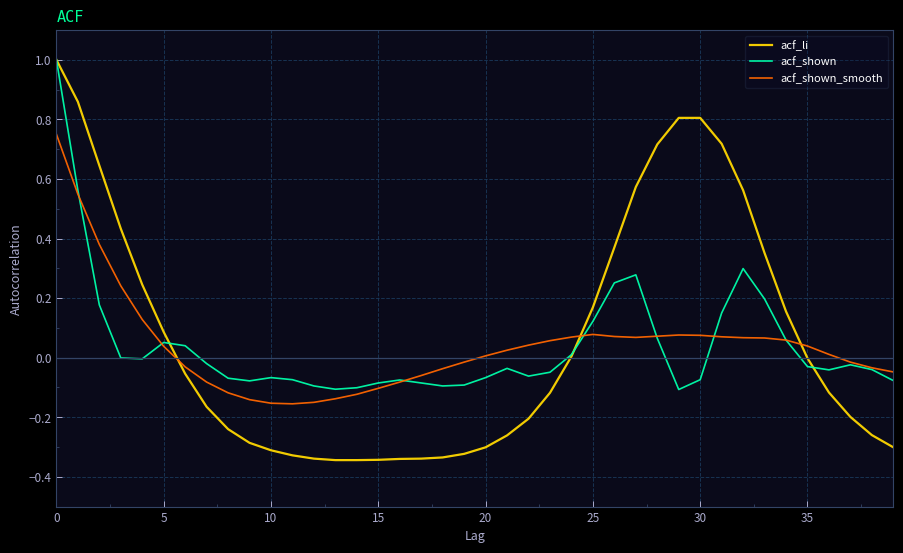

True or false: acf_li and acf_shown_smooth intersect in this chart.

True